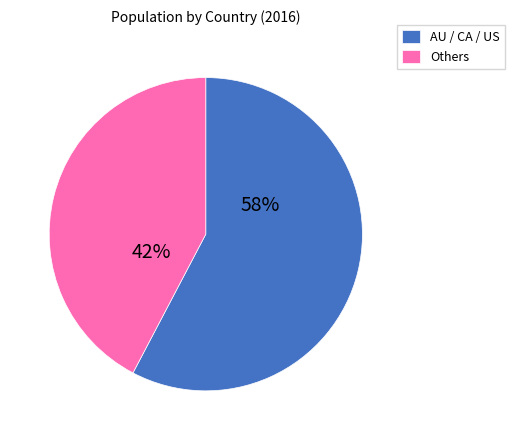

Is the sum of Others and AU / CA / US greater than half?

Yes